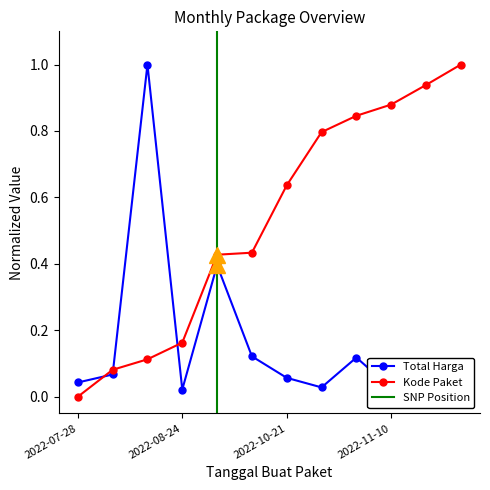

What is the maximum value shown in the chart?

1.0